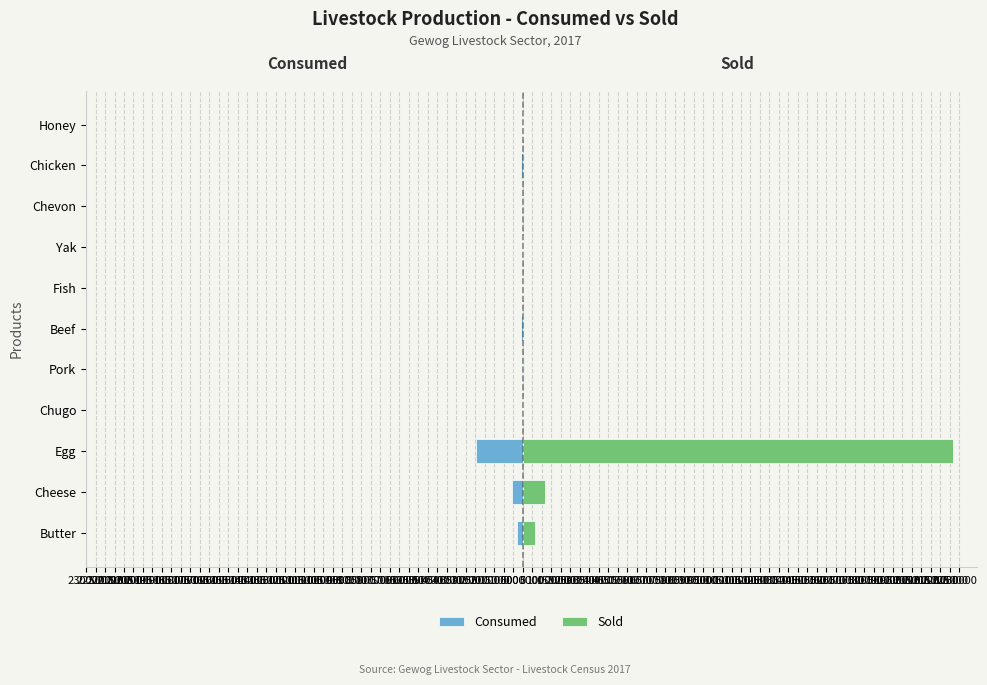

True or false: Sold has a value of 0 at Chugo.

True